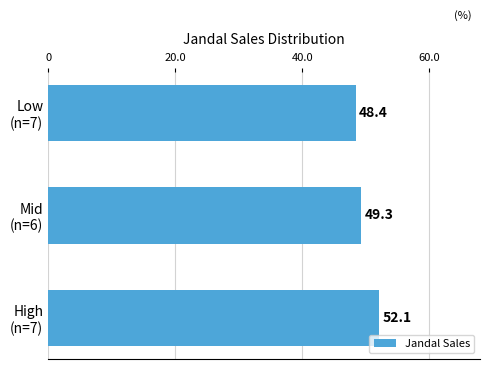

Does the chart contain any negative values?

No